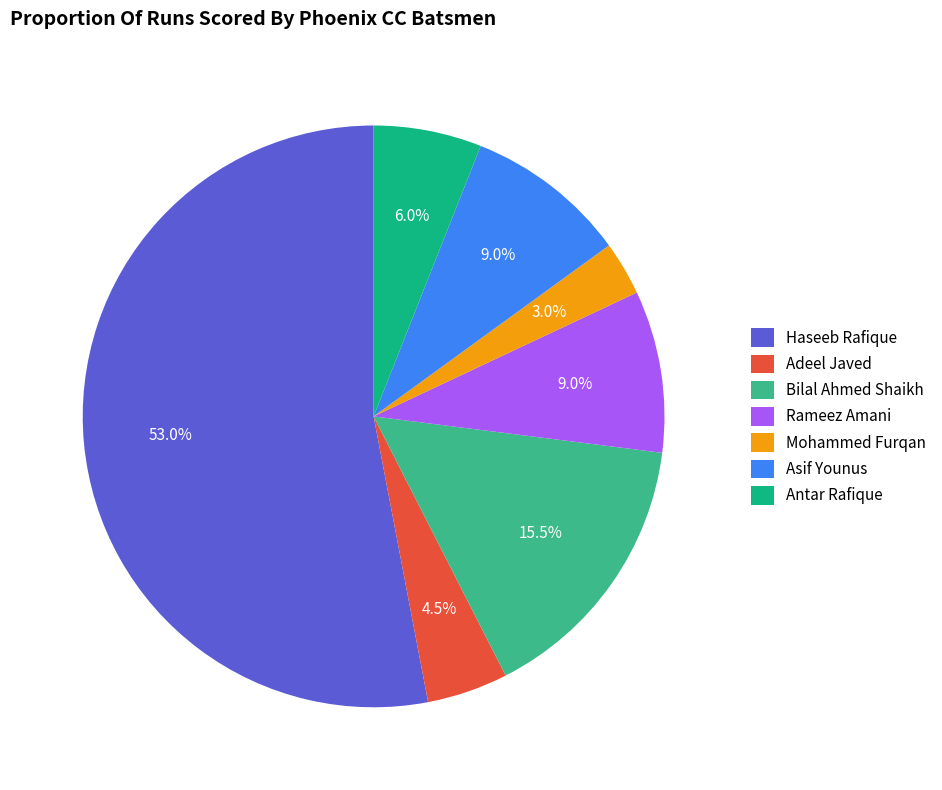

Is the sum of Adeel Javed and Bilal Ahmed Shaikh greater than half?

No